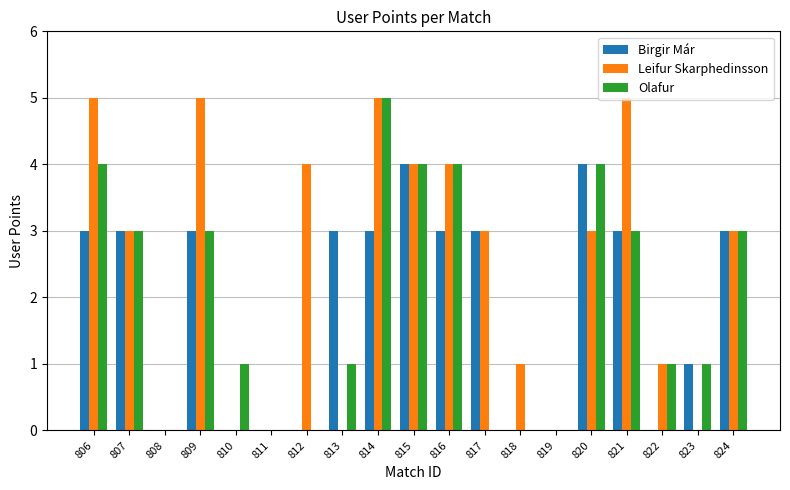

What is the sum of all Olafur values?

37